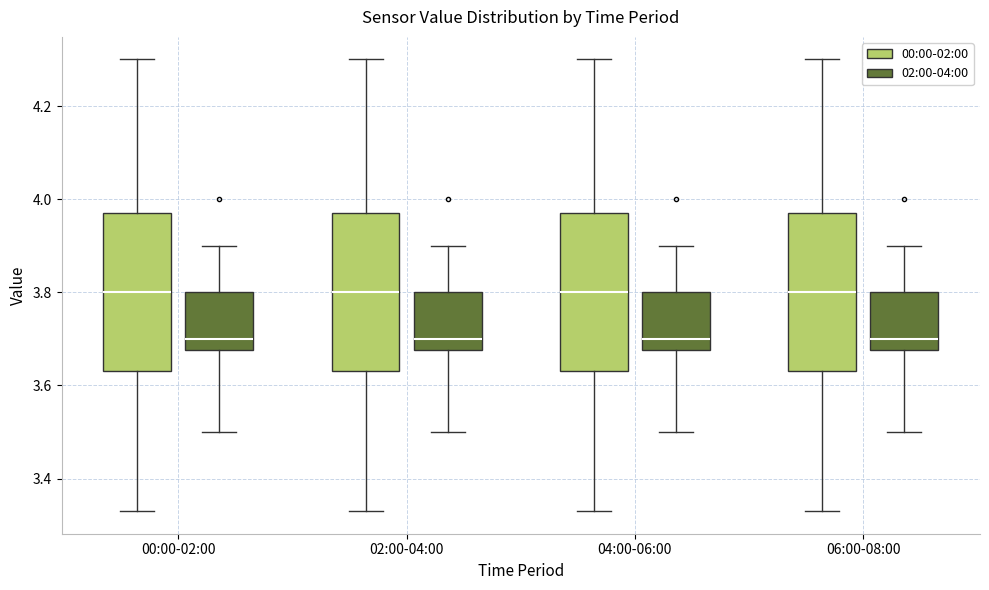

Where does the upper whisker of the box for 06:00-08:00 (00:00-02:00) end on the y-axis? The values are not printed on the chart, so give them approximately, as read against the axis.

4.30